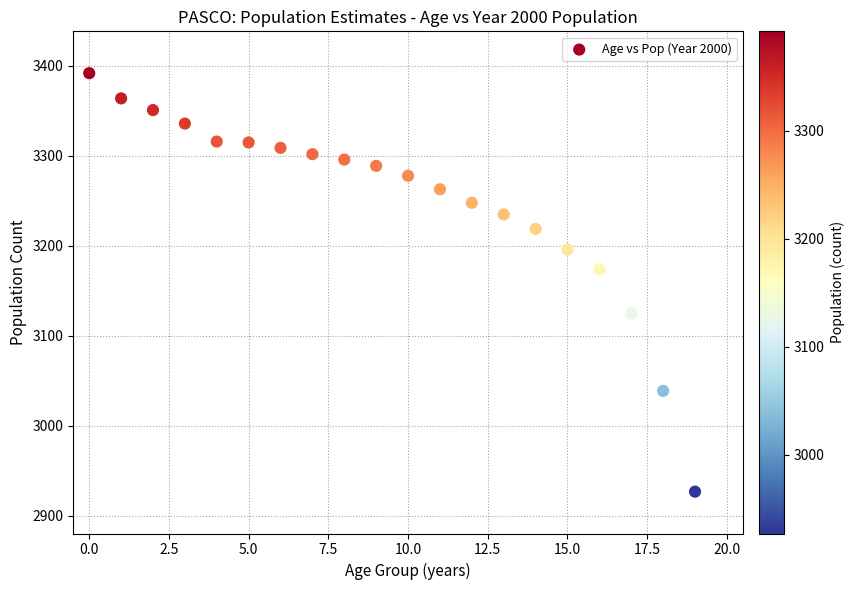

What is the range of Y values (max minus min)?

465